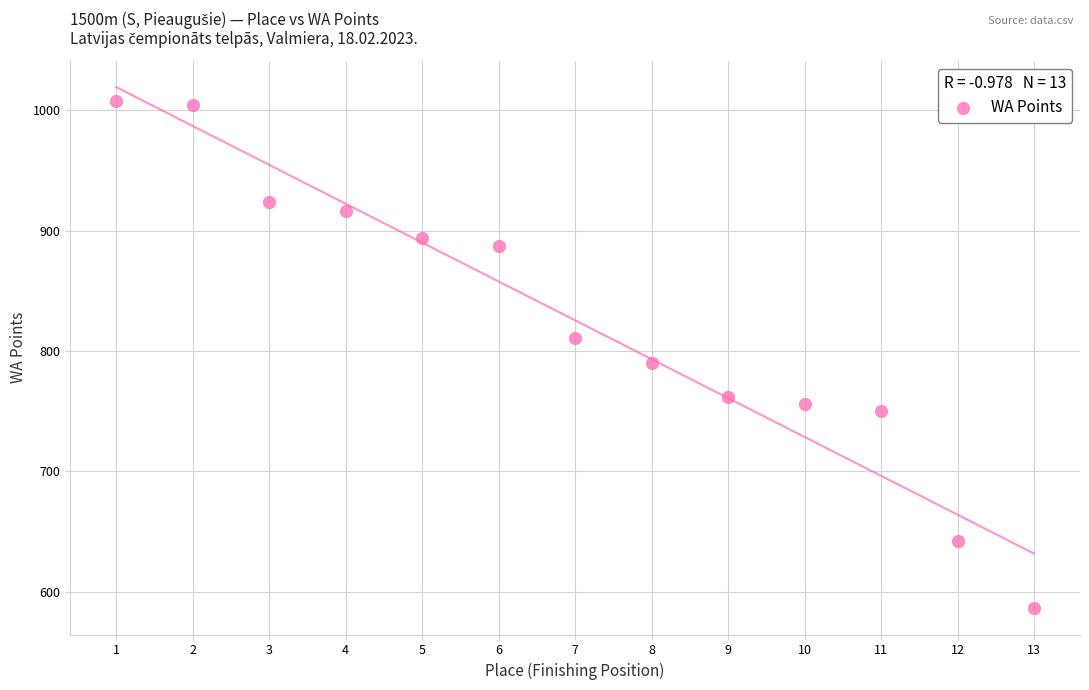

What is the range of X values (max minus min)?

12